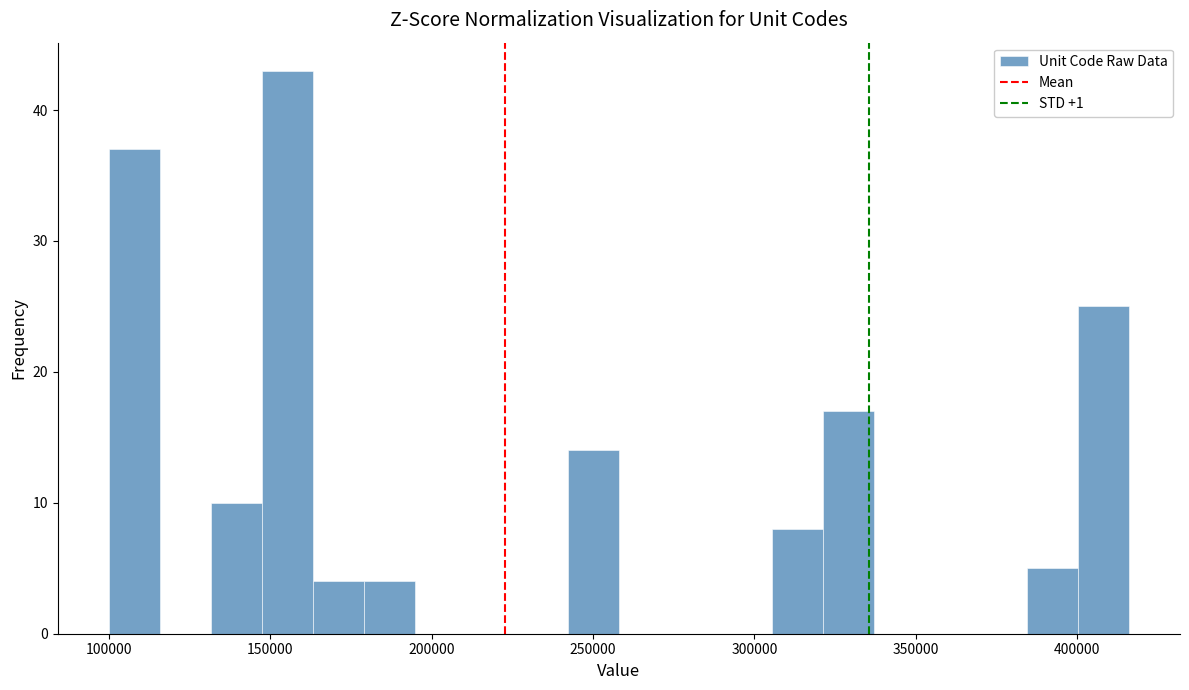

Read against the x-axis, roughly where is the centre of the tallest bar?

155000